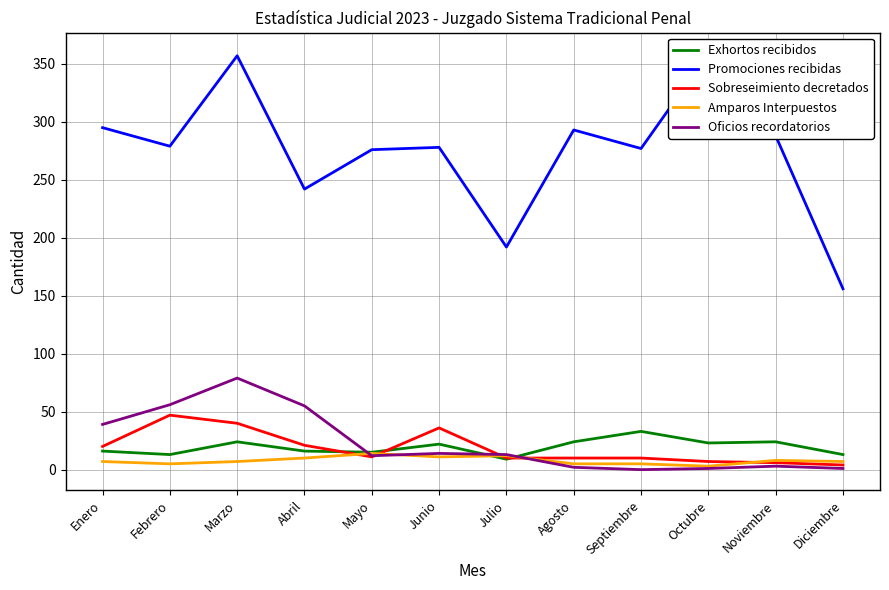

Which has a higher value, Febrero or Agosto?

Agosto